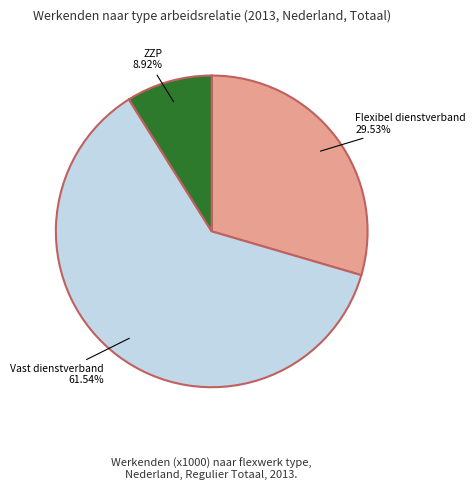

The ZZP slice represents 9% of the pie. True or false?

True